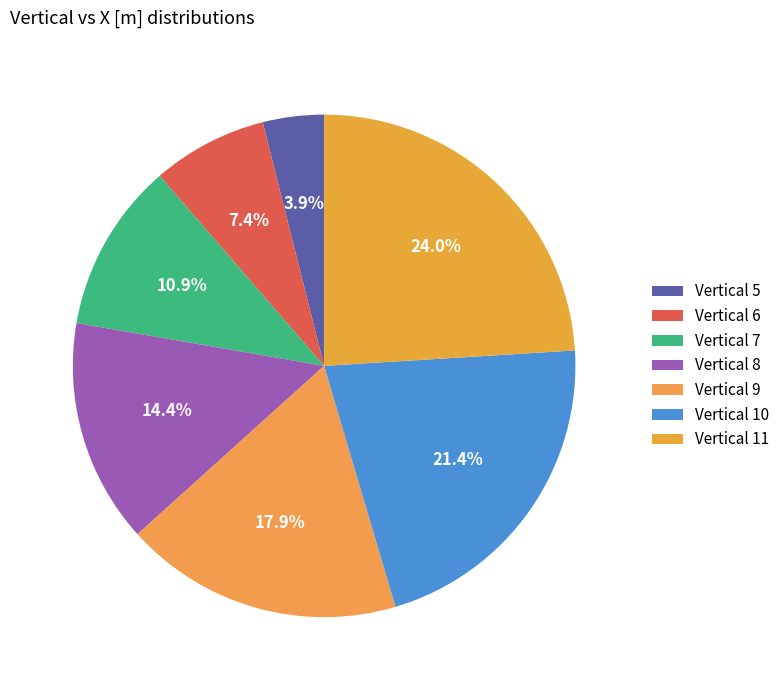

Count the number of slices in the pie.

7